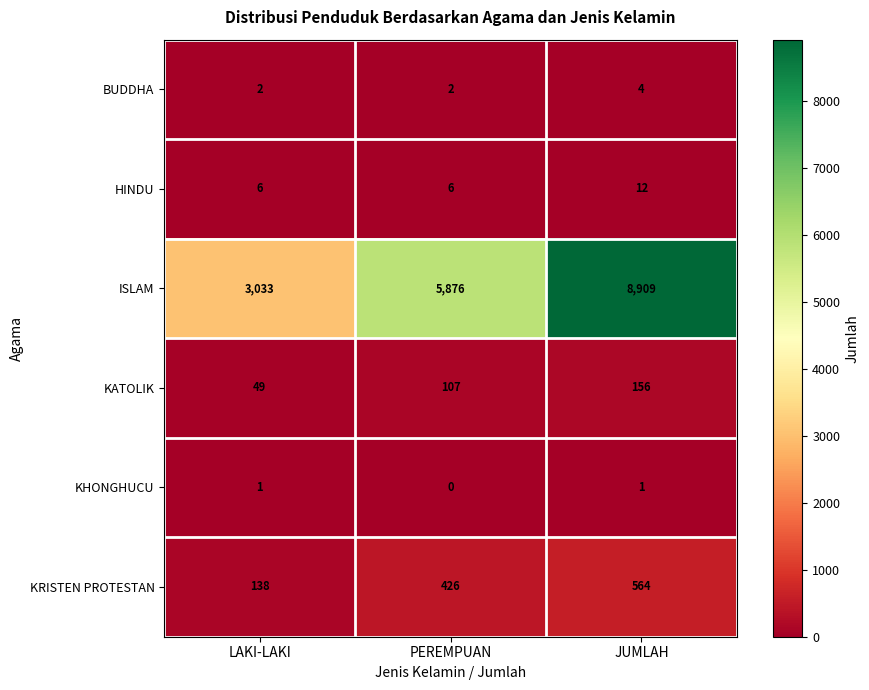

What is the difference between the KRISTEN PROTESTAN values at JUMLAH and PEREMPUAN?

138